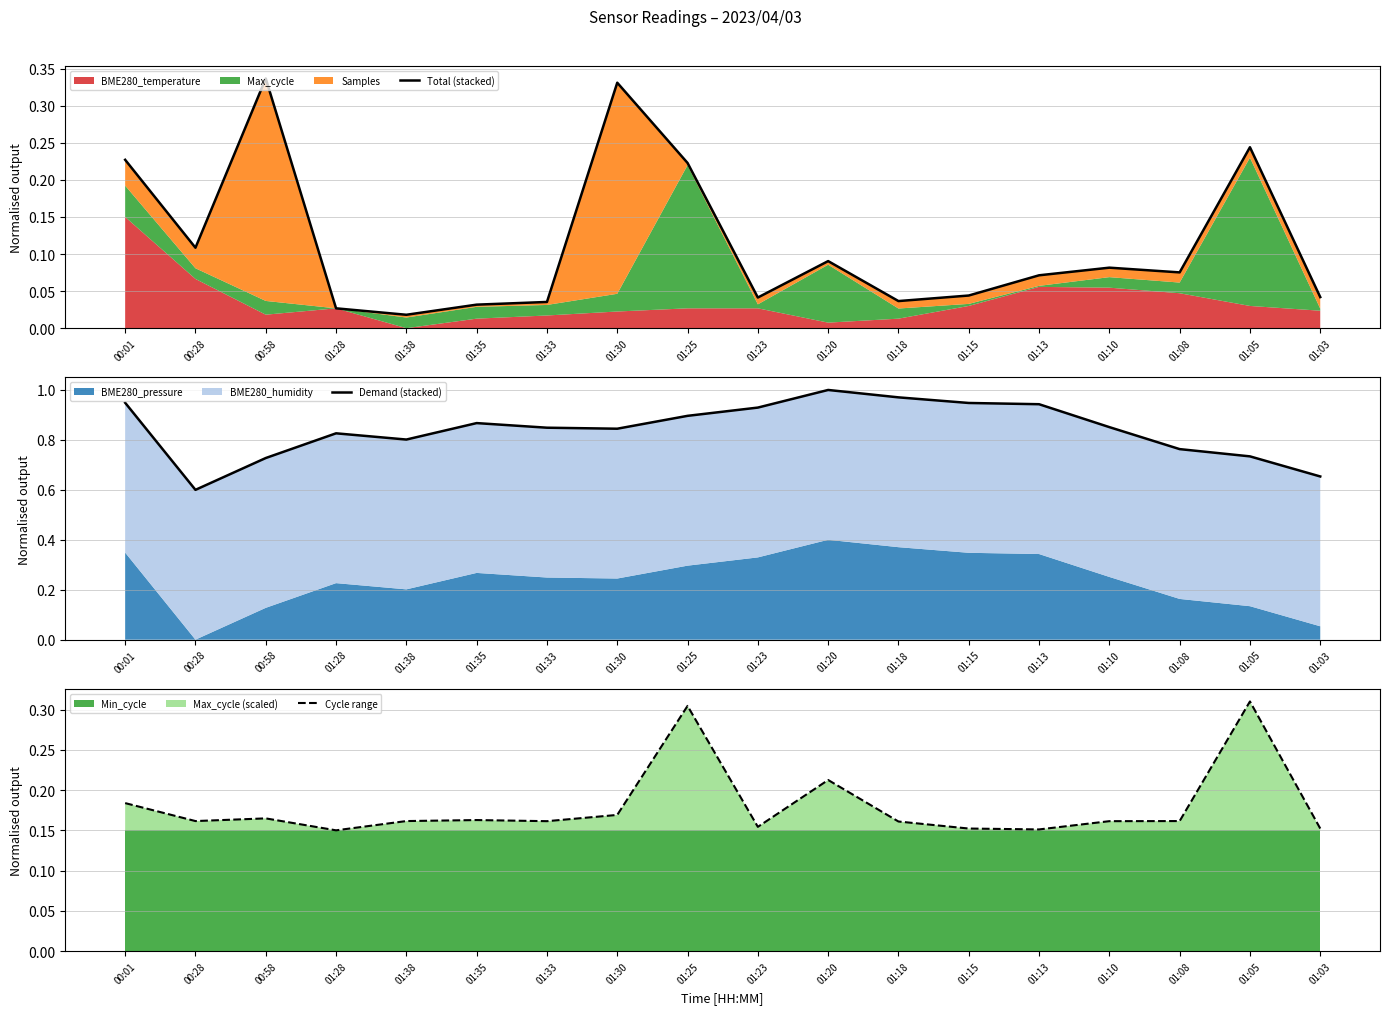

How many categories are shown in the chart?

18